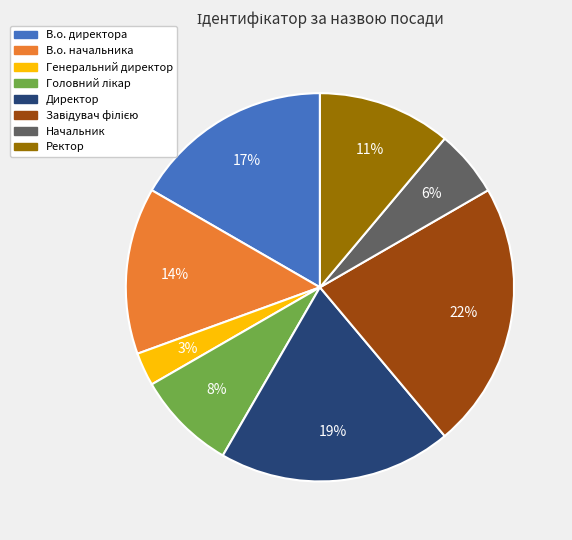

How many slices are in this pie chart?

8